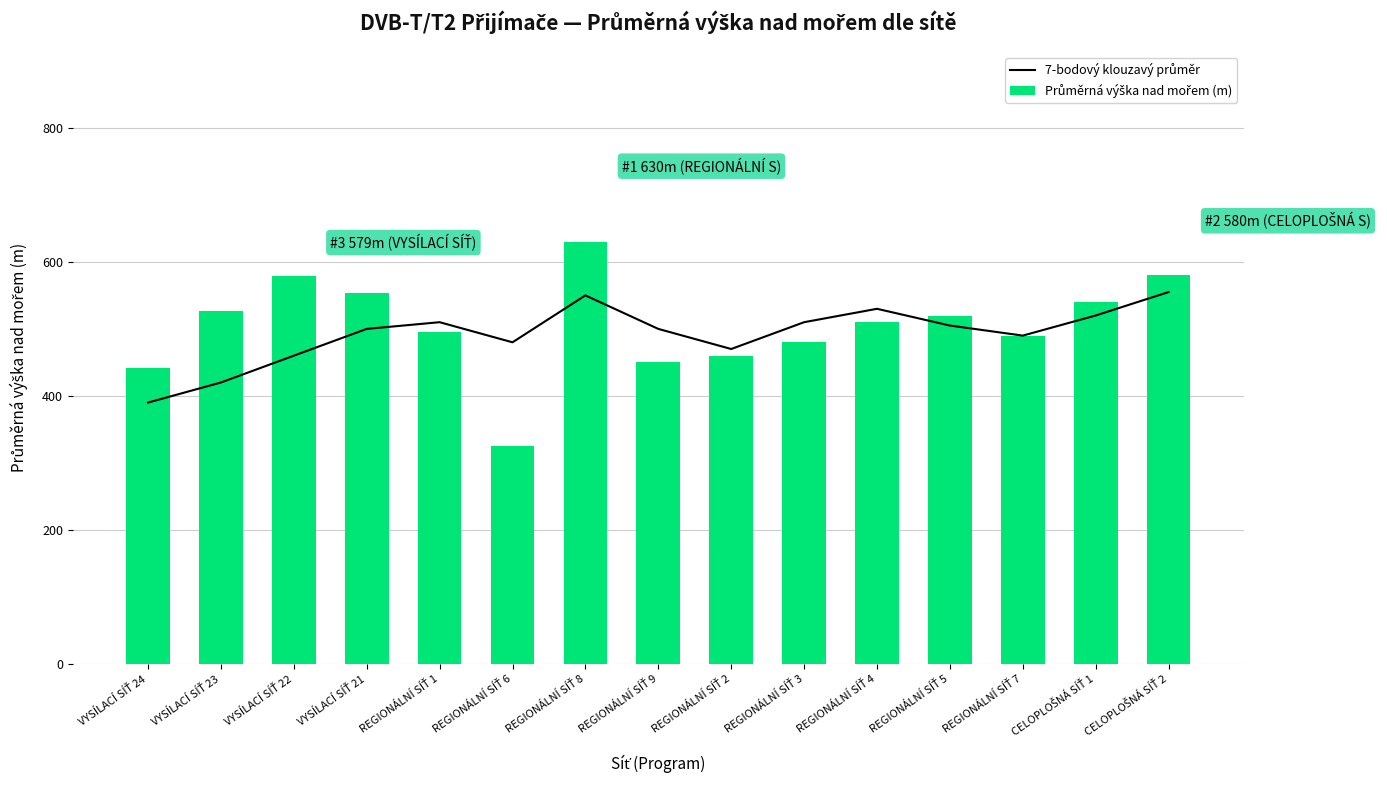

What is the value of the 7-bodový klouzavý průměr bar at the 15th from the left?

555